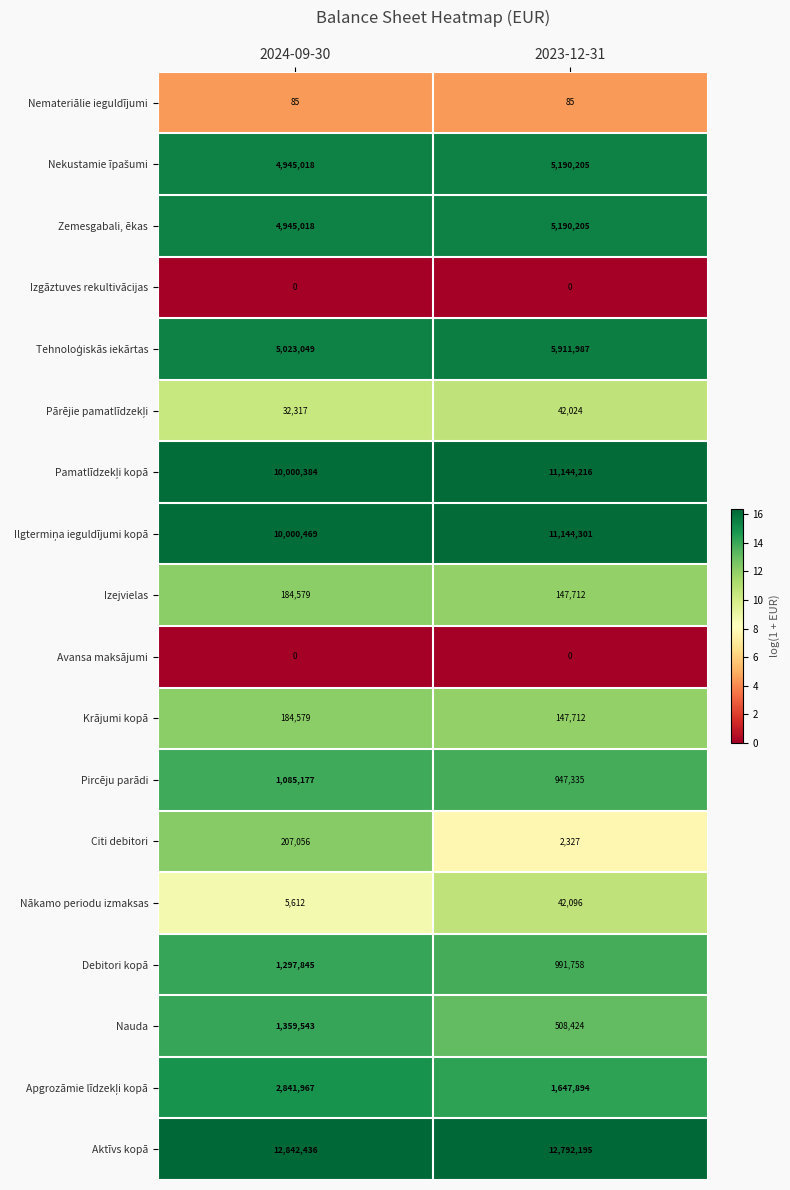

What is the average value of the Debitori kopā series?

1144802